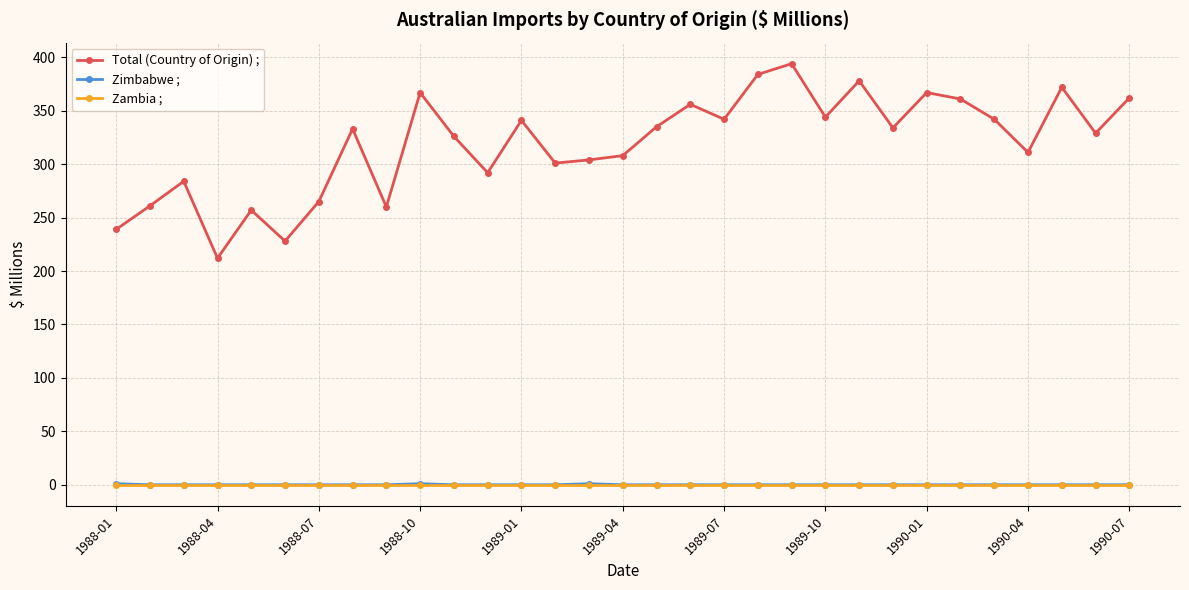

True or false: Total (Country of Origin) ; has more than 2 interior local peaks.

True